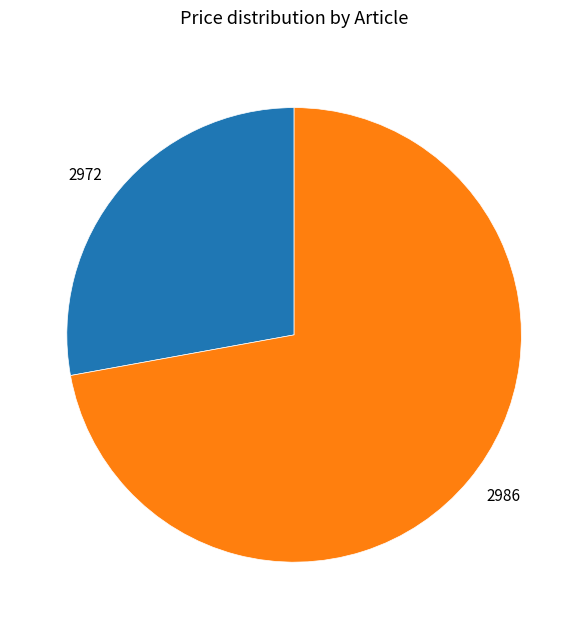

What is the largest slice in the pie chart?

2986